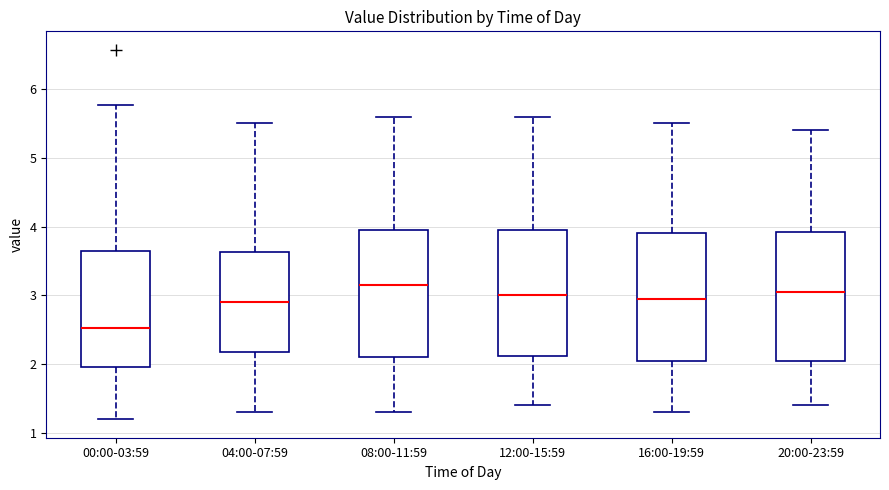

Reading left to right, read every box against the y-axis: the position of its median line, the range the box covers, and the ends of its whiskers. The values are not printed on the chart, so give them approximately, as read against the axis.

00:00-03:59: median 2.5, box 2.0 to 3.6, whiskers 1.2 to 5.8
04:00-07:59: median 2.9, box 2.2 to 3.6, whiskers 1.3 to 5.5
08:00-11:59: median 3.2, box 2.1 to 4.0, whiskers 1.3 to 5.6
12:00-15:59: median 3.0, box 2.1 to 4.0, whiskers 1.4 to 5.6
16:00-19:59: median 3.0, box 2.1 to 3.9, whiskers 1.3 to 5.5
20:00-23:59: median 3.1, box 2.1 to 3.9, whiskers 1.4 to 5.4